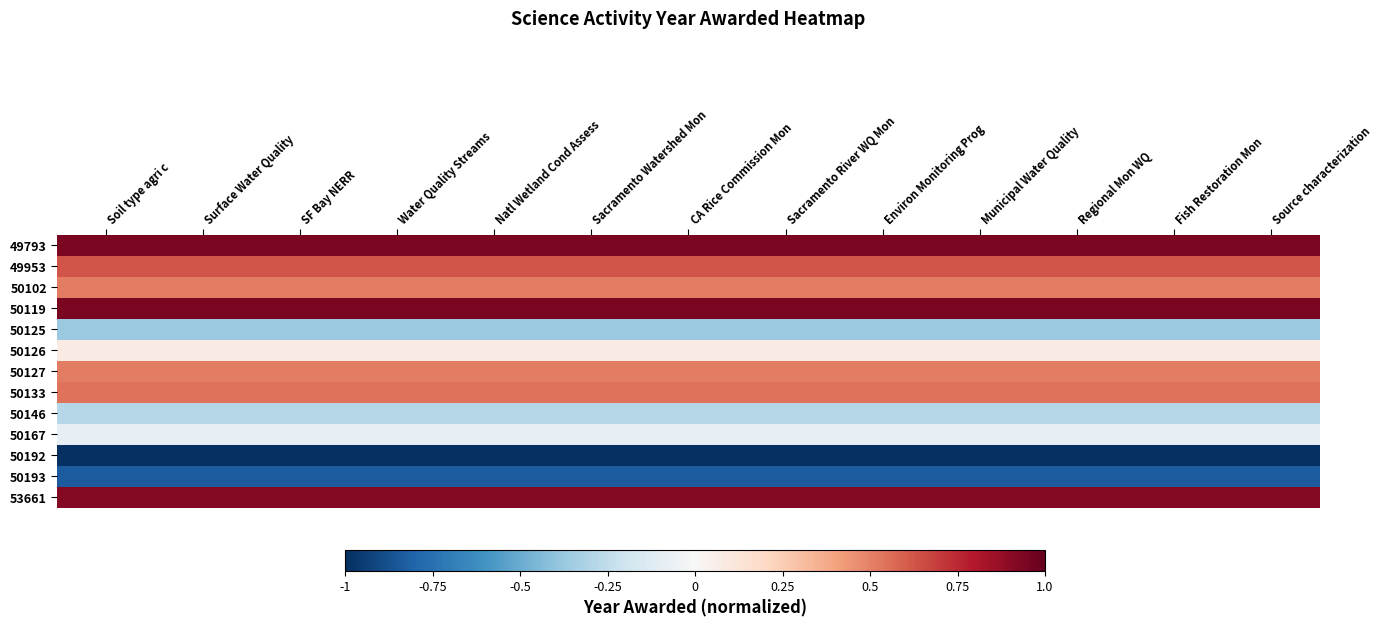

Reading left to right, what are all the values shown in this chart?

49793: Soil type agri c=0.9	Surface Water Quality=0.9	SF Bay NERR=0.9	Water Quality Streams=0.9	Natl Wetland Cond Assess=0.9	Sacramento Watershed Mon=0.9	CA Rice Commission Mon=0.9	Sacramento River WQ Mon=0.9	Environ Monitoring Prog=0.9	Municipal Water Quality=0.9	Regional Mon WQ=0.9	Fish Restoration Mon=0.9	Source characterization=0.9
49953: Soil type agri c=0.6	Surface Water Quality=0.6	SF Bay NERR=0.6	Water Quality Streams=0.6	Natl Wetland Cond Assess=0.6	Sacramento Watershed Mon=0.6	CA Rice Commission Mon=0.6	Sacramento River WQ Mon=0.6	Environ Monitoring Prog=0.6	Municipal Water Quality=0.6	Regional Mon WQ=0.6	Fish Restoration Mon=0.6	Source characterization=0.6
50102: Soil type agri c=0.5	Surface Water Quality=0.5	SF Bay NERR=0.5	Water Quality Streams=0.5	Natl Wetland Cond Assess=0.5	Sacramento Watershed Mon=0.5	CA Rice Commission Mon=0.5	Sacramento River WQ Mon=0.5	Environ Monitoring Prog=0.5	Municipal Water Quality=0.5	Regional Mon WQ=0.5	Fish Restoration Mon=0.5	Source characterization=0.5
50119: Soil type agri c=0.9	Surface Water Quality=0.9	SF Bay NERR=0.9	Water Quality Streams=0.9	Natl Wetland Cond Assess=0.9	Sacramento Watershed Mon=0.9	CA Rice Commission Mon=0.9	Sacramento River WQ Mon=0.9	Environ Monitoring Prog=0.9	Municipal Water Quality=0.9	Regional Mon WQ=0.9	Fish Restoration Mon=0.9	Source characterization=0.9
50125: Soil type agri c=-0.4	Surface Water Quality=-0.4	SF Bay NERR=-0.4	Water Quality Streams=-0.4	Natl Wetland Cond Assess=-0.4	Sacramento Watershed Mon=-0.4	CA Rice Commission Mon=-0.4	Sacramento River WQ Mon=-0.4	Environ Monitoring Prog=-0.4	Municipal Water Quality=-0.4	Regional Mon WQ=-0.4	Fish Restoration Mon=-0.4	Source characterization=-0.4
50126: Soil type agri c=0.1	Surface Water Quality=0.1	SF Bay NERR=0.1	Water Quality Streams=0.1	Natl Wetland Cond Assess=0.1	Sacramento Watershed Mon=0.1	CA Rice Commission Mon=0.1	Sacramento River WQ Mon=0.1	Environ Monitoring Prog=0.1	Municipal Water Quality=0.1	Regional Mon WQ=0.1	Fish Restoration Mon=0.1	Source characterization=0.1
50127: Soil type agri c=0.5	Surface Water Quality=0.5	SF Bay NERR=0.5	Water Quality Streams=0.5	Natl Wetland Cond Assess=0.5	Sacramento Watershed Mon=0.5	CA Rice Commission Mon=0.5	Sacramento River WQ Mon=0.5	Environ Monitoring Prog=0.5	Municipal Water Quality=0.5	Regional Mon WQ=0.5	Fish Restoration Mon=0.5	Source characterization=0.5
50133: Soil type agri c=0.5	Surface Water Quality=0.5	SF Bay NERR=0.5	Water Quality Streams=0.5	Natl Wetland Cond Assess=0.5	Sacramento Watershed Mon=0.5	CA Rice Commission Mon=0.5	Sacramento River WQ Mon=0.5	Environ Monitoring Prog=0.5	Municipal Water Quality=0.5	Regional Mon WQ=0.5	Fish Restoration Mon=0.5	Source characterization=0.5
50146: Soil type agri c=-0.3	Surface Water Quality=-0.3	SF Bay NERR=-0.3	Water Quality Streams=-0.3	Natl Wetland Cond Assess=-0.3	Sacramento Watershed Mon=-0.3	CA Rice Commission Mon=-0.3	Sacramento River WQ Mon=-0.3	Environ Monitoring Prog=-0.3	Municipal Water Quality=-0.3	Regional Mon WQ=-0.3	Fish Restoration Mon=-0.3	Source characterization=-0.3
50167: Soil type agri c=-0.1	Surface Water Quality=-0.1	SF Bay NERR=-0.1	Water Quality Streams=-0.1	Natl Wetland Cond Assess=-0.1	Sacramento Watershed Mon=-0.1	CA Rice Commission Mon=-0.1	Sacramento River WQ Mon=-0.1	Environ Monitoring Prog=-0.1	Municipal Water Quality=-0.1	Regional Mon WQ=-0.1	Fish Restoration Mon=-0.1	Source characterization=-0.1
50192: Soil type agri c=-1.0	Surface Water Quality=-1.0	SF Bay NERR=-1.0	Water Quality Streams=-1.0	Natl Wetland Cond Assess=-1.0	Sacramento Watershed Mon=-1.0	CA Rice Commission Mon=-1.0	Sacramento River WQ Mon=-1.0	Environ Monitoring Prog=-1.0	Municipal Water Quality=-1.0	Regional Mon WQ=-1.0	Fish Restoration Mon=-1.0	Source characterization=-1.0
50193: Soil type agri c=-0.8	Surface Water Quality=-0.8	SF Bay NERR=-0.8	Water Quality Streams=-0.8	Natl Wetland Cond Assess=-0.8	Sacramento Watershed Mon=-0.8	CA Rice Commission Mon=-0.8	Sacramento River WQ Mon=-0.8	Environ Monitoring Prog=-0.8	Municipal Water Quality=-0.8	Regional Mon WQ=-0.8	Fish Restoration Mon=-0.8	Source characterization=-0.8
53661: Soil type agri c=0.9	Surface Water Quality=0.9	SF Bay NERR=0.9	Water Quality Streams=0.9	Natl Wetland Cond Assess=0.9	Sacramento Watershed Mon=0.9	CA Rice Commission Mon=0.9	Sacramento River WQ Mon=0.9	Environ Monitoring Prog=0.9	Municipal Water Quality=0.9	Regional Mon WQ=0.9	Fish Restoration Mon=0.9	Source characterization=0.9